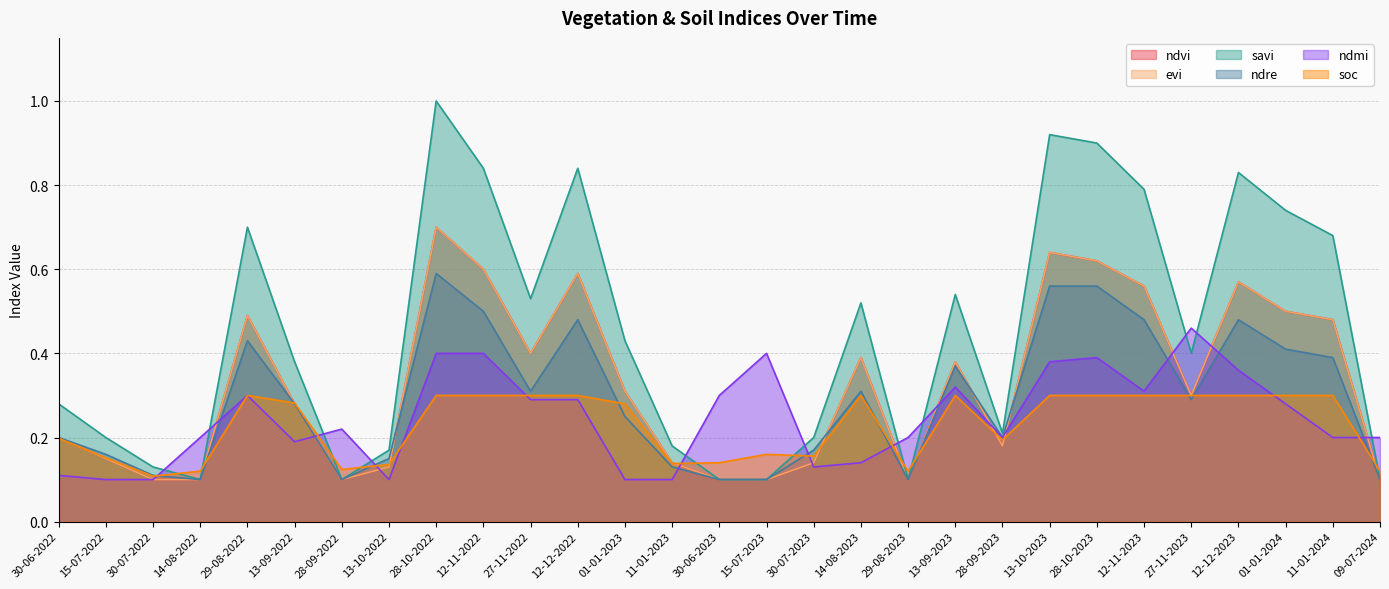

True or false: ndre and evi cross at least once.

True